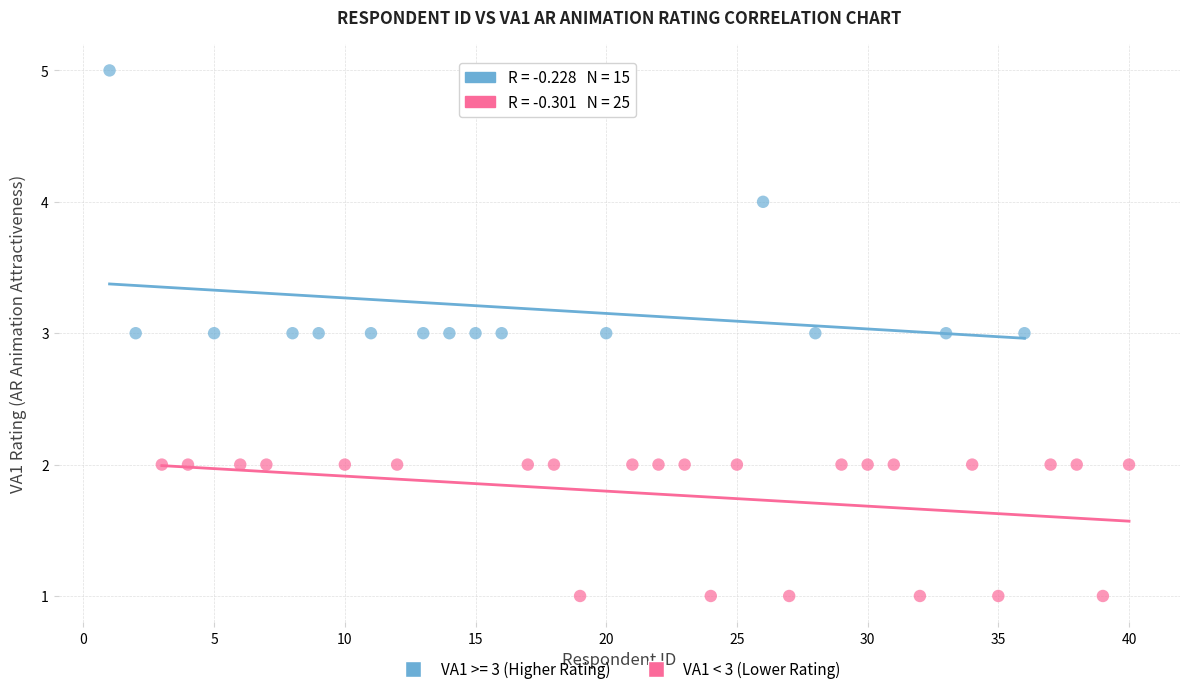

Which series reaches the minimum Y coordinate?

VA1 < 3 (Lower Rating)